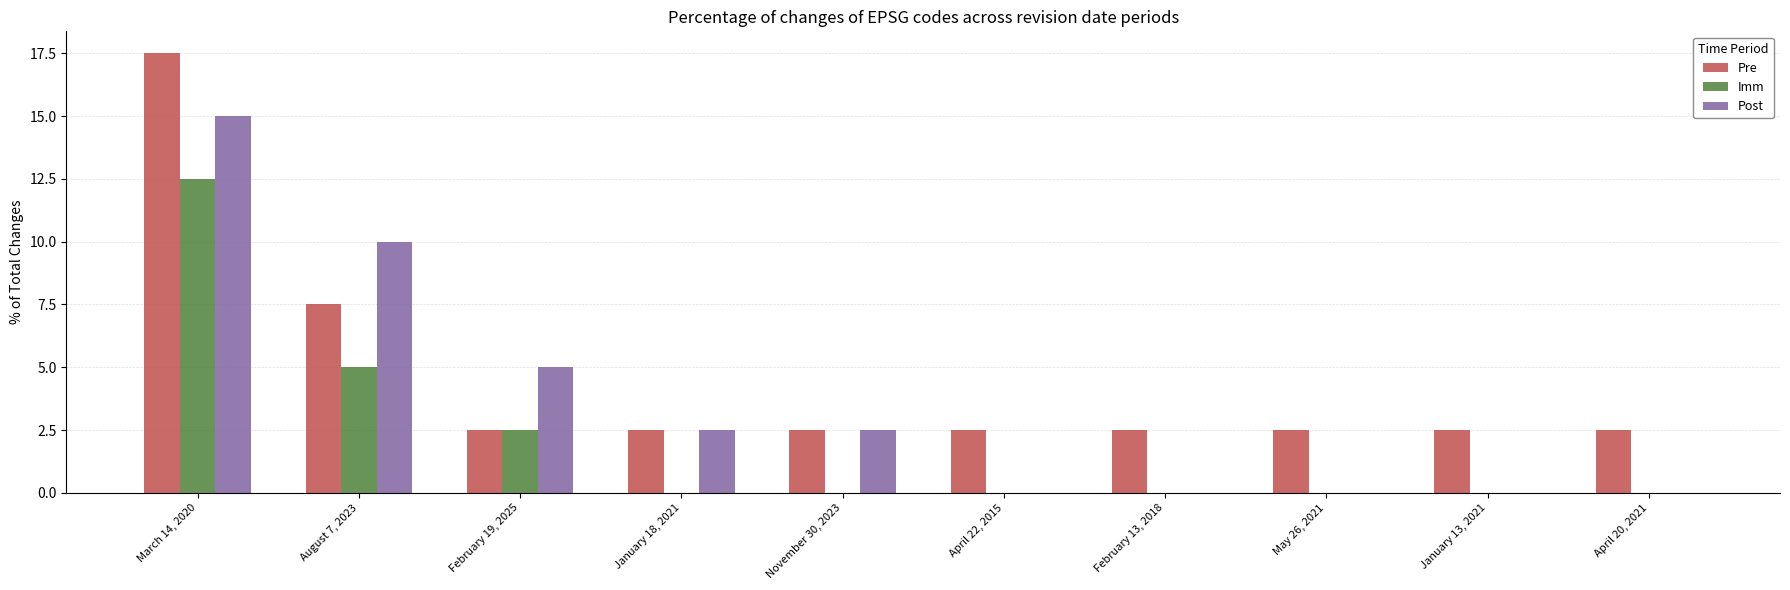

Which series has the largest total across all categories?

Pre